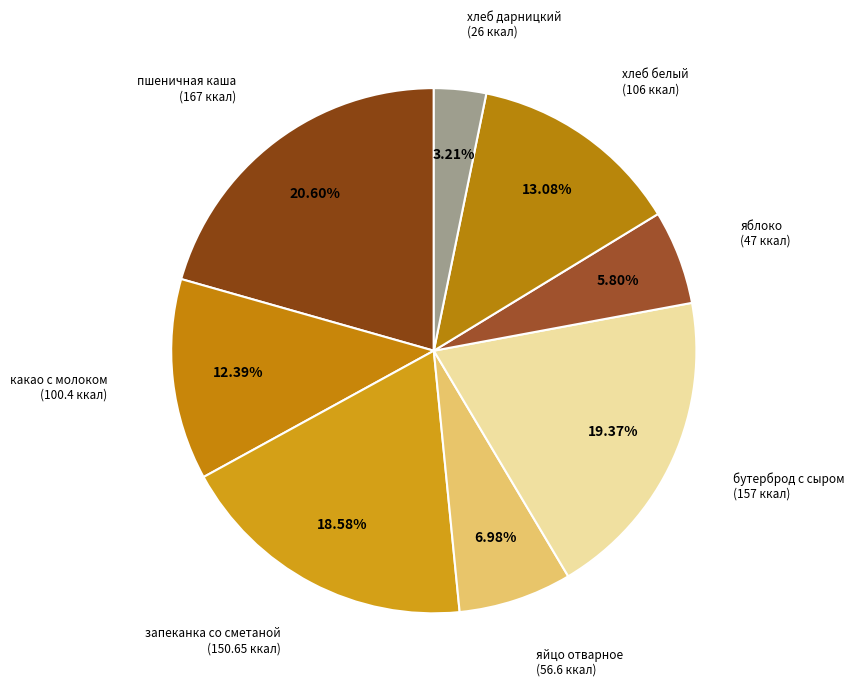

Rank the categories by value from lowest to highest.

хлеб дарницкий, яблоко, яйцо отварное, какао с молоком, хлеб белый, запеканка со сметаной, бутерброд с сыром, пшеничная каша